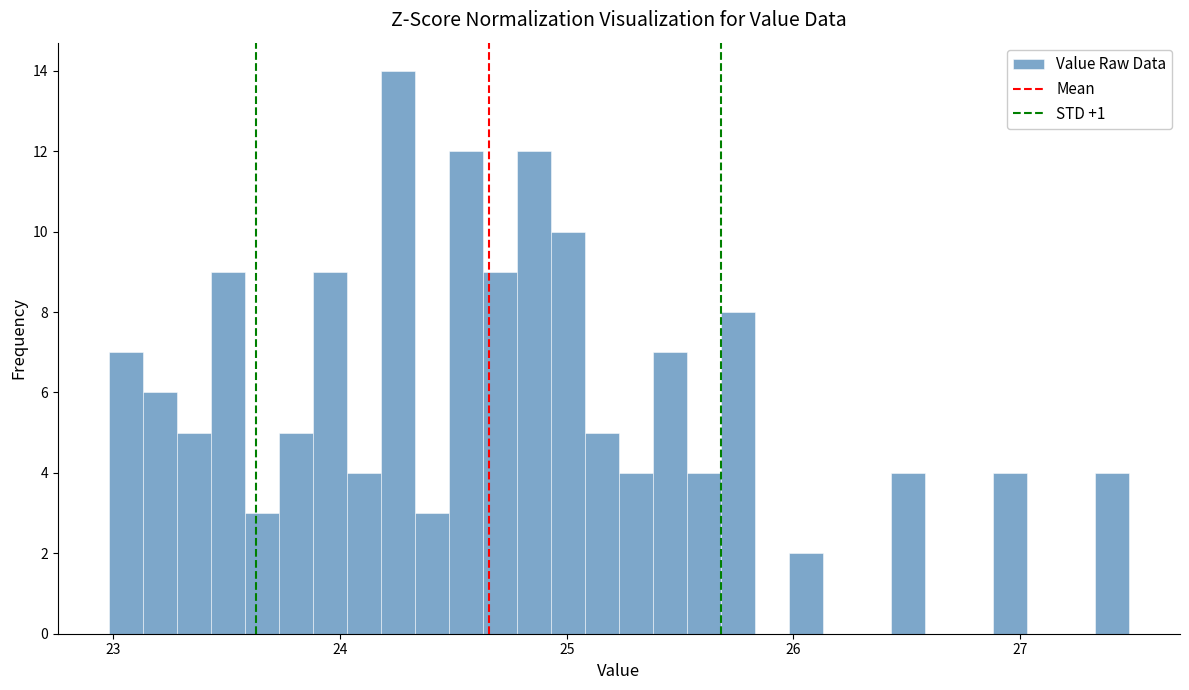

Read against the x-axis, roughly where is the centre of the tallest bar?

24.3